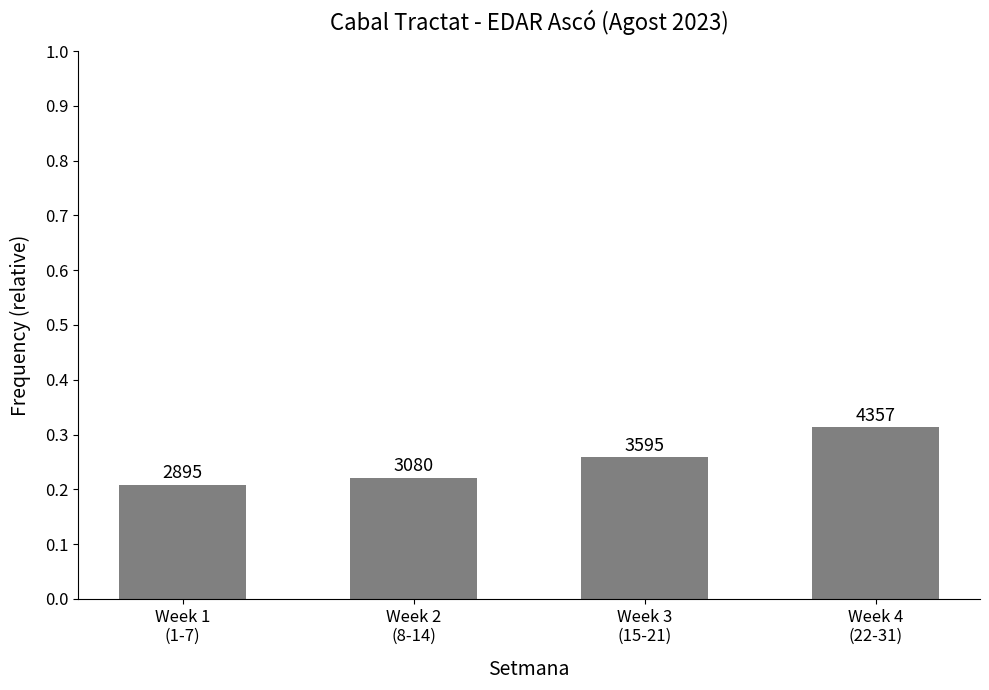

What is the difference between the second highest and minimum values?

0.1